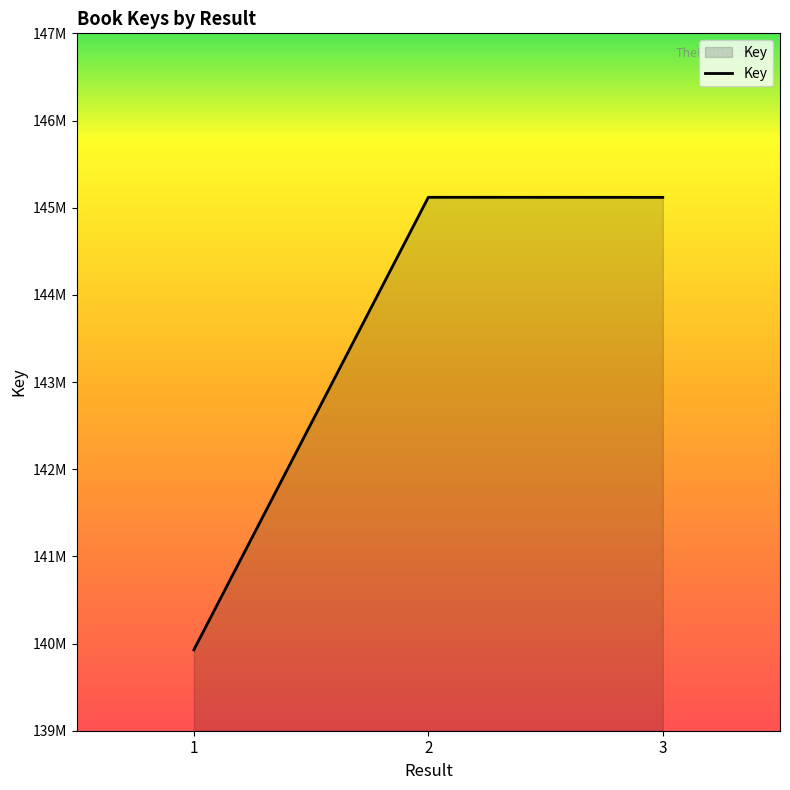

Rank the categories by value from lowest to highest.

1, 3, 2